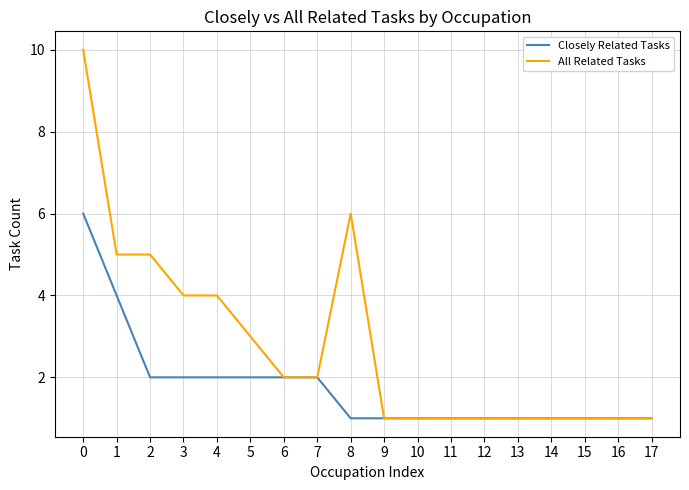

Is the value of Closely Related Tasks at 15 greater than the value of All Related Tasks at 3?

No